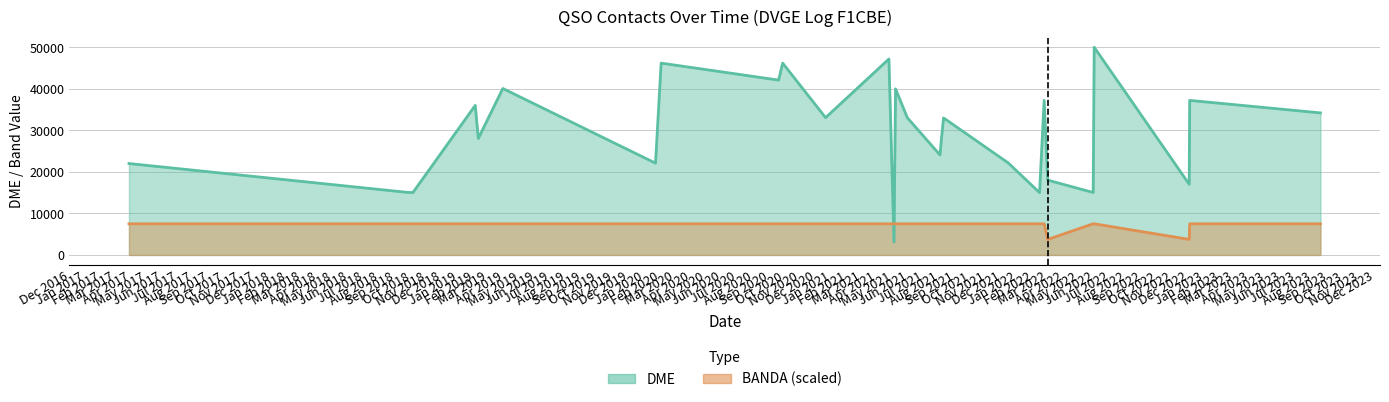

Which series changed the most between 03/02/2019 and 03/12/2022?

DME